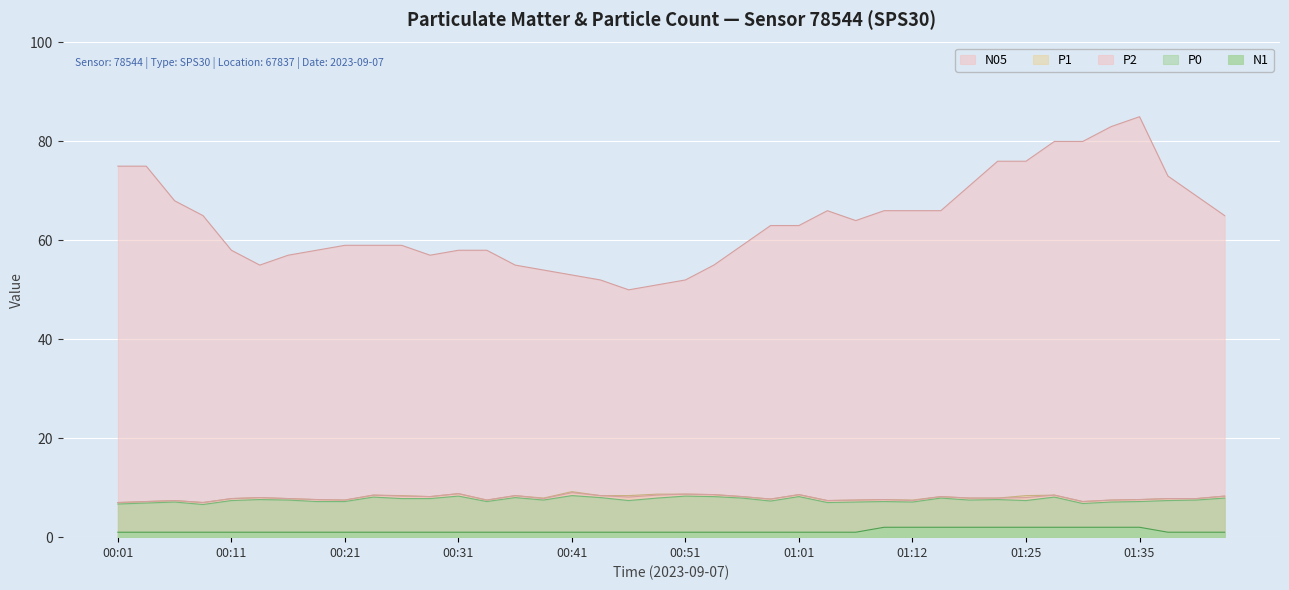

Rank the categories by P1 value from highest to lowest.

00:41, 00:31, 00:48, 00:51, 00:53, 01:01, 00:23, 01:27, 00:26, 00:36, 00:43, 00:46, 01:25, 02:11, 00:29, 00:56, 01:14, 00:14, 00:38, 01:17, 01:20, 00:11, 00:16, 02:01, 02:03, 00:58, 00:19, 01:09, 01:35, 00:21, 00:33, 01:06, 01:12, 01:33, 00:06, 01:04, 00:04, 01:30, 00:01, 00:09